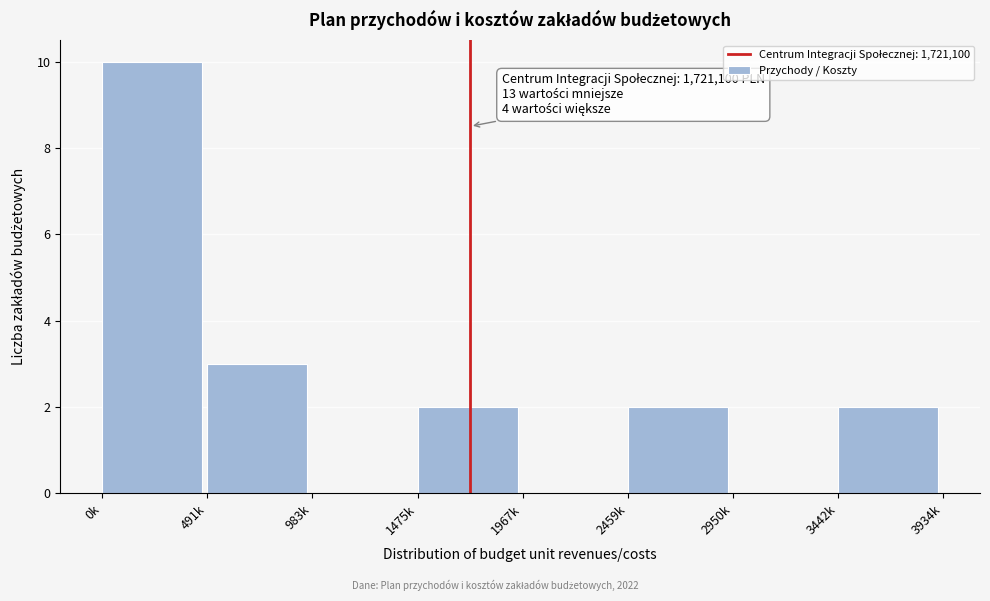

Where is the data nearest to the value 5?

491k